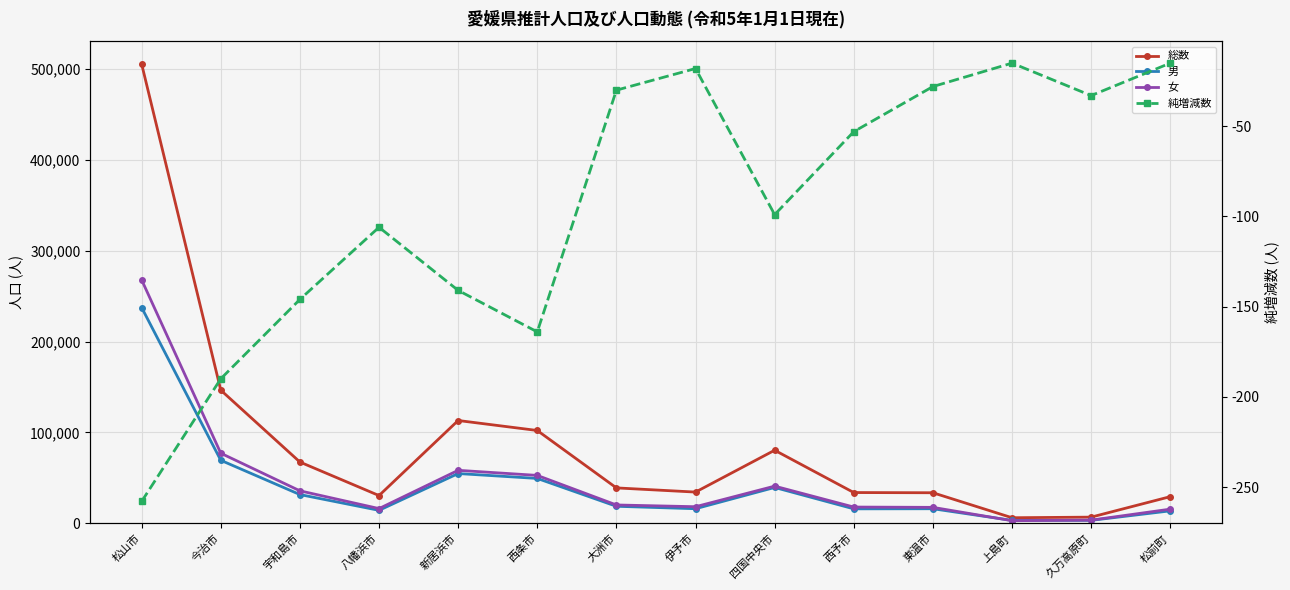

What is the sum of the 女 values at 久万高原町 and 宇和島市?

39331